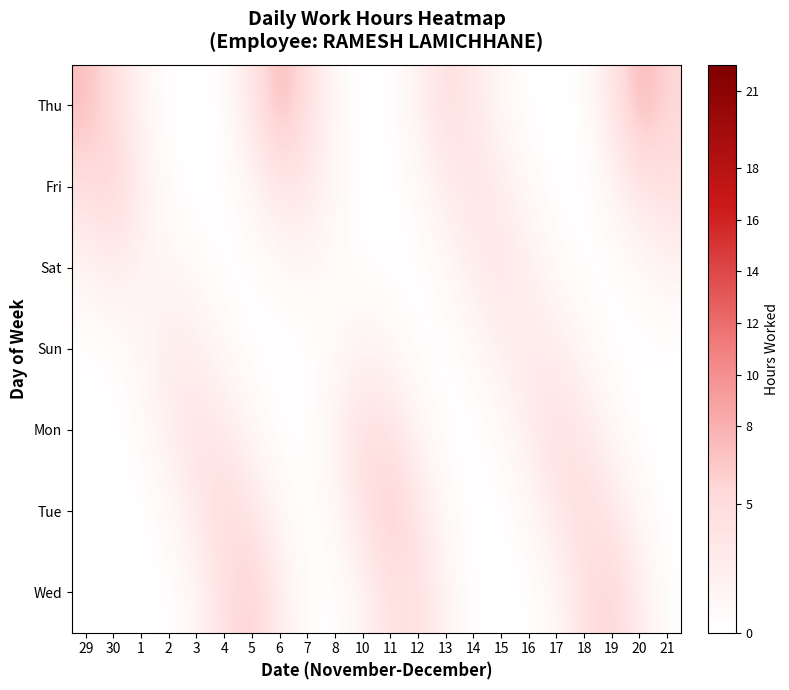

At which category is the sum across all series the highest?

20